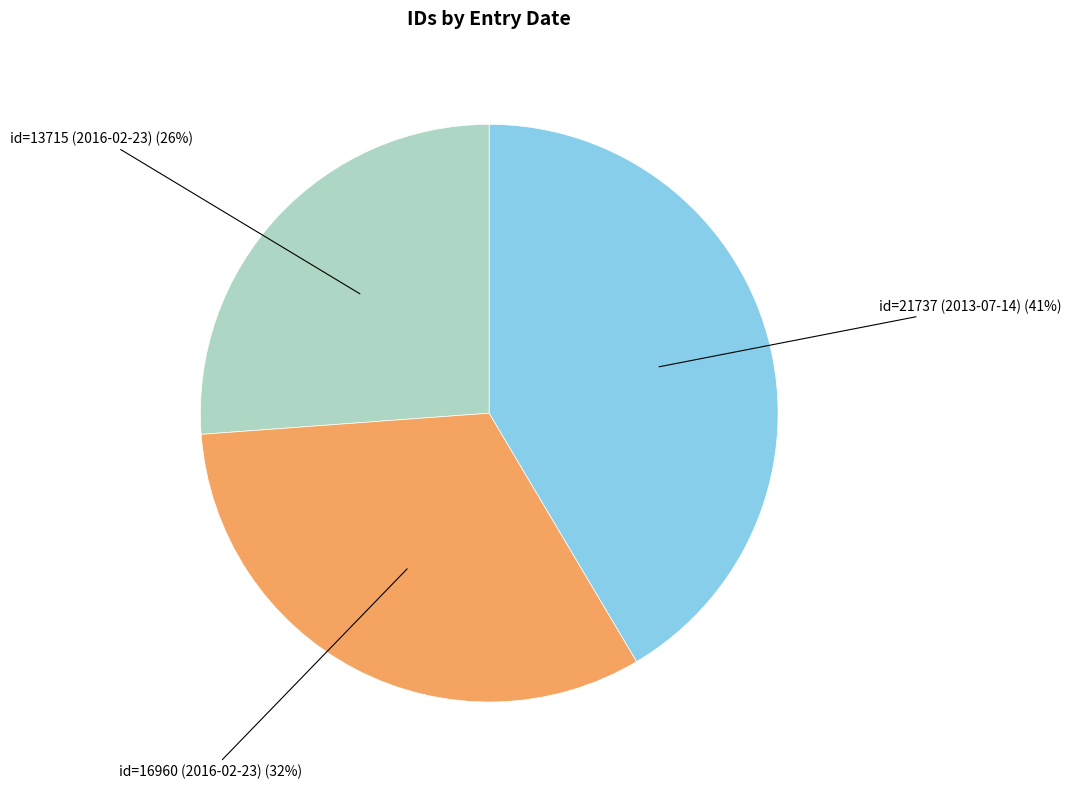

To the nearest percent, what is the average slice percentage?

33%